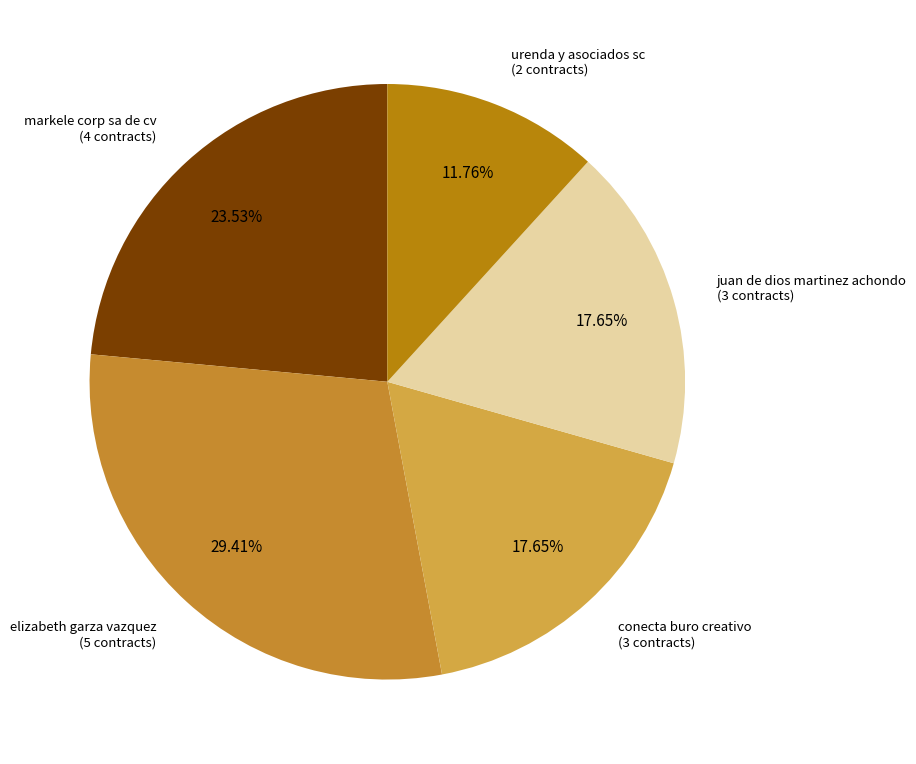

How many segments does this pie chart have?

5